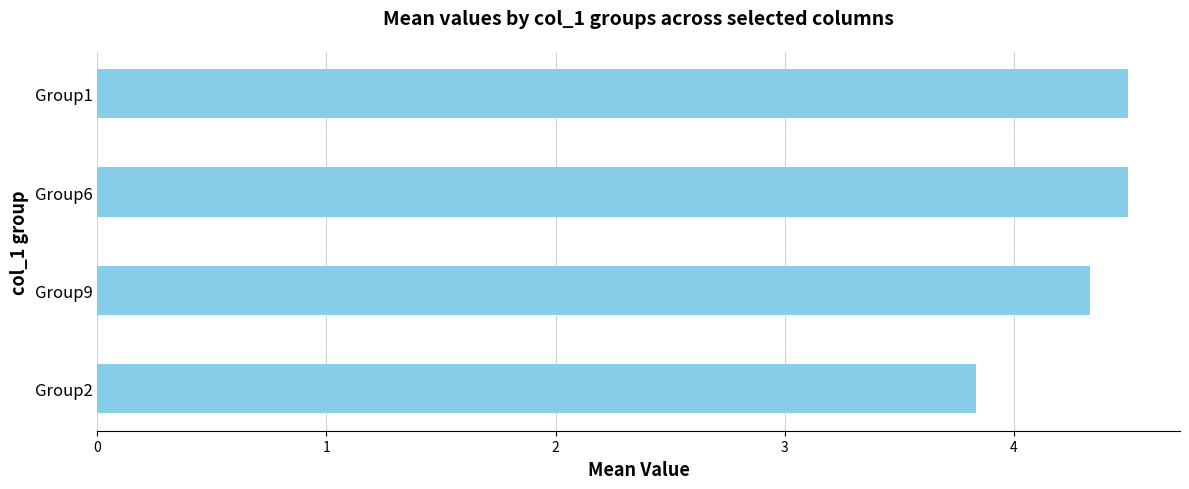

At which label is the value closest to 4?

Group2